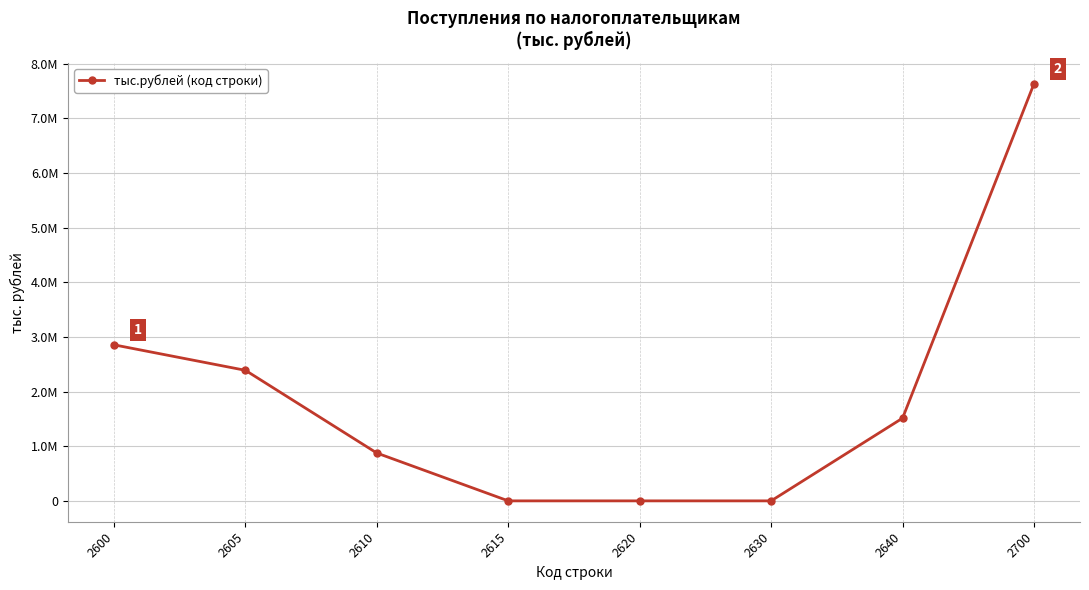

Which has a higher value, 2610 or 2600?

2600